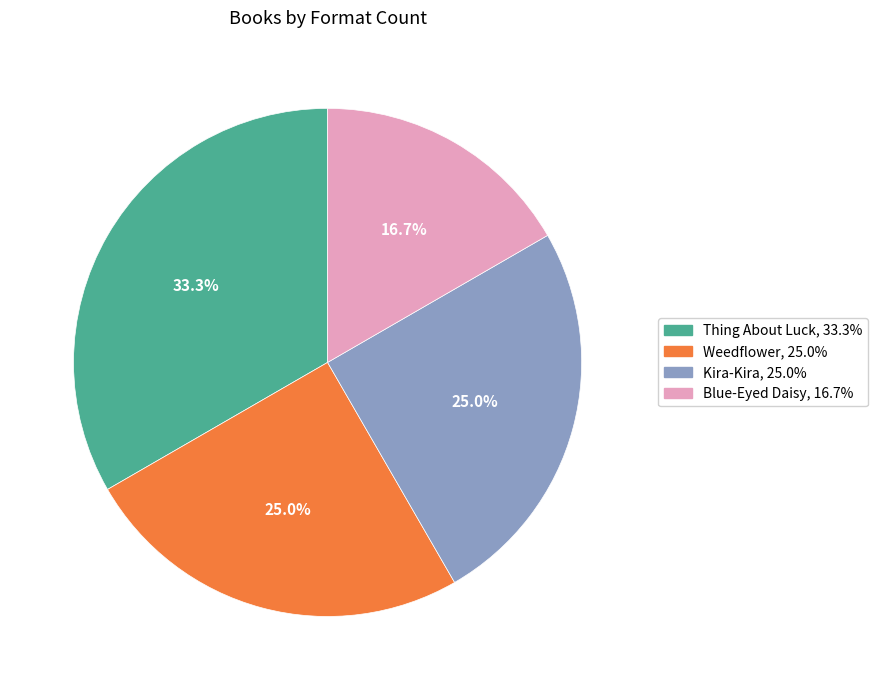

Is there a majority slice in this chart?

No